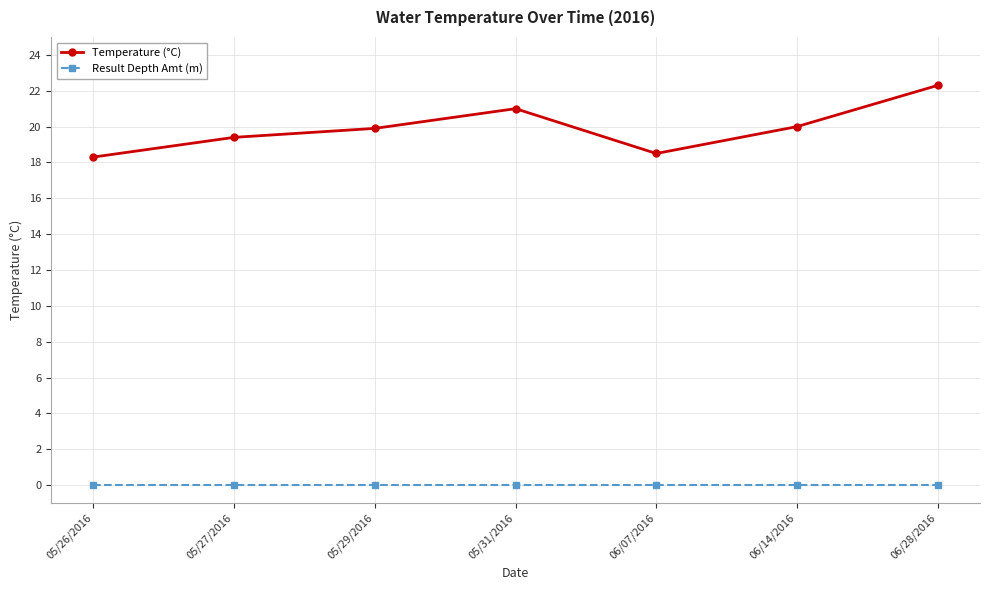

What is the total value across all series at 06/28/2016?

22.3